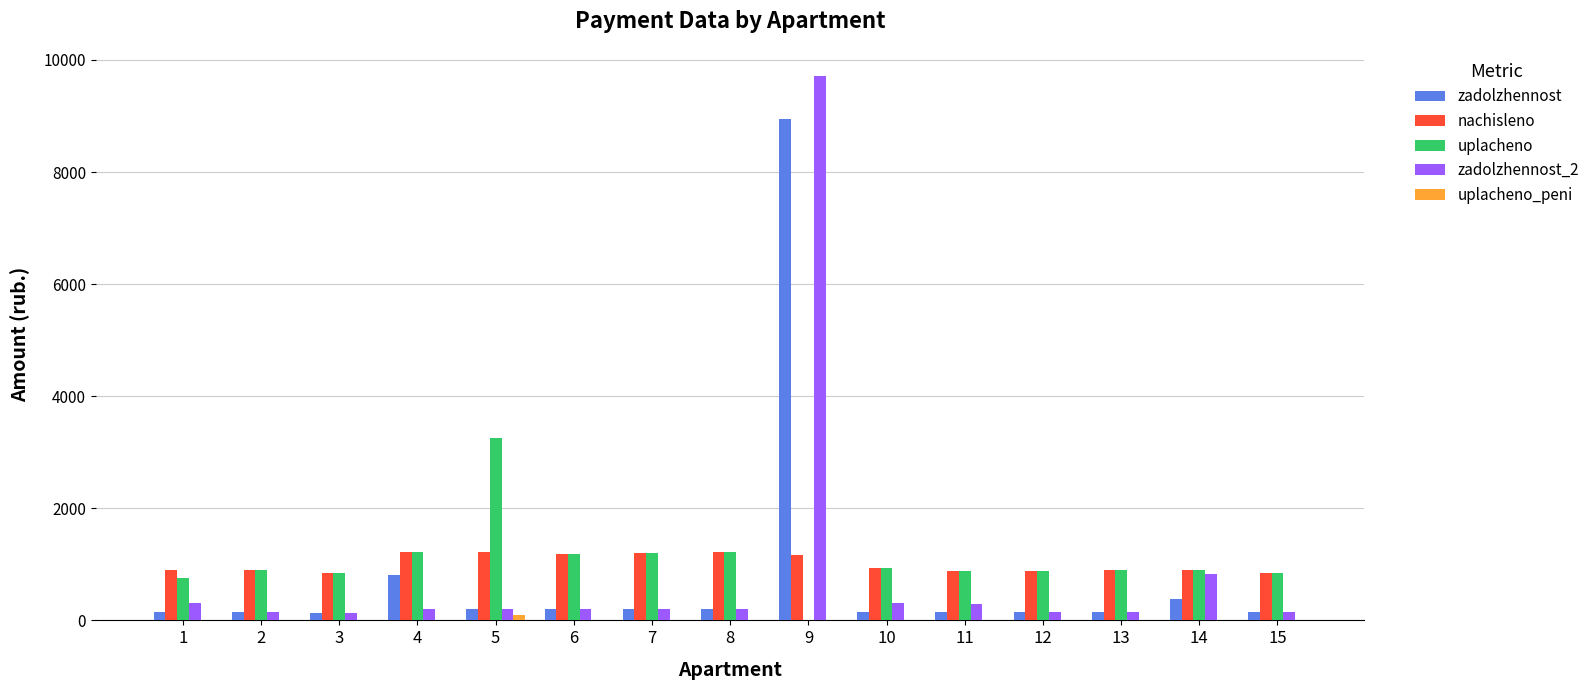

The value of nachisleno at 7 is 1209.6. True or false?

True